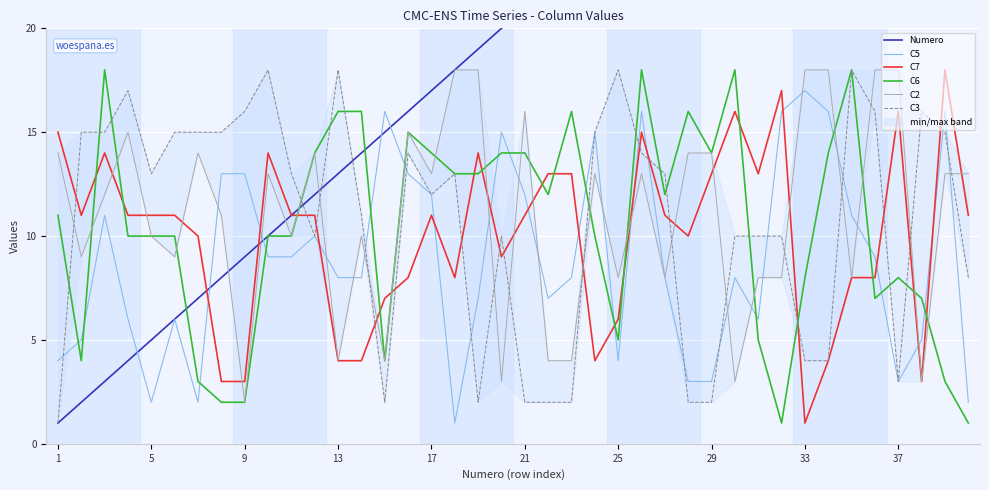

How many values in the C6 series are below 11?

20